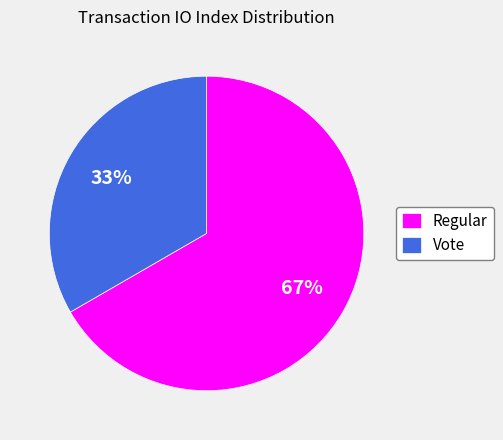

Which slice is the smallest?

Vote